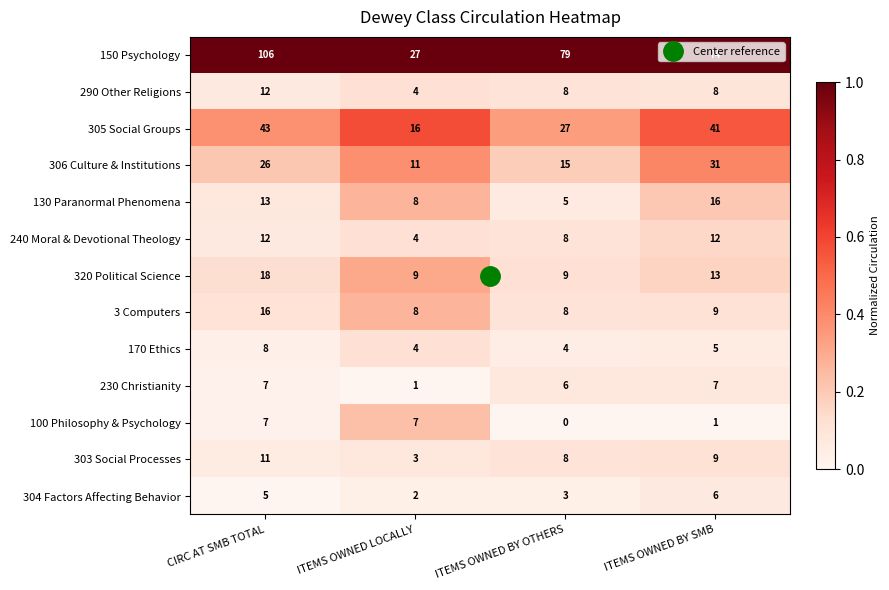

Which series has the widest spread of values?

150 Psychology